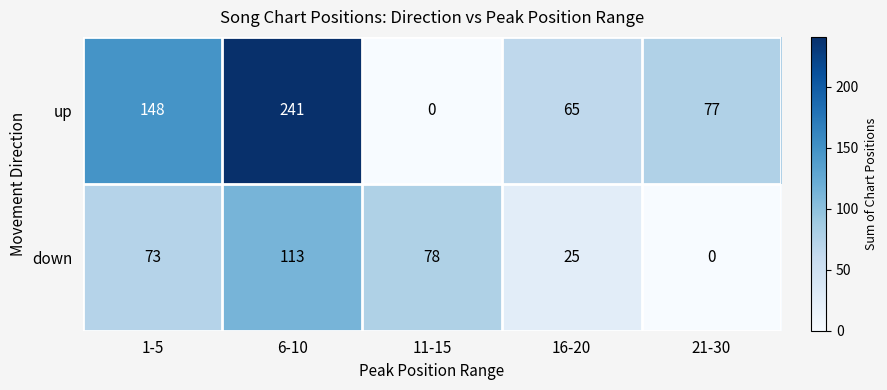

What is the approximate value of down at 6-10, to the nearest 50?

100